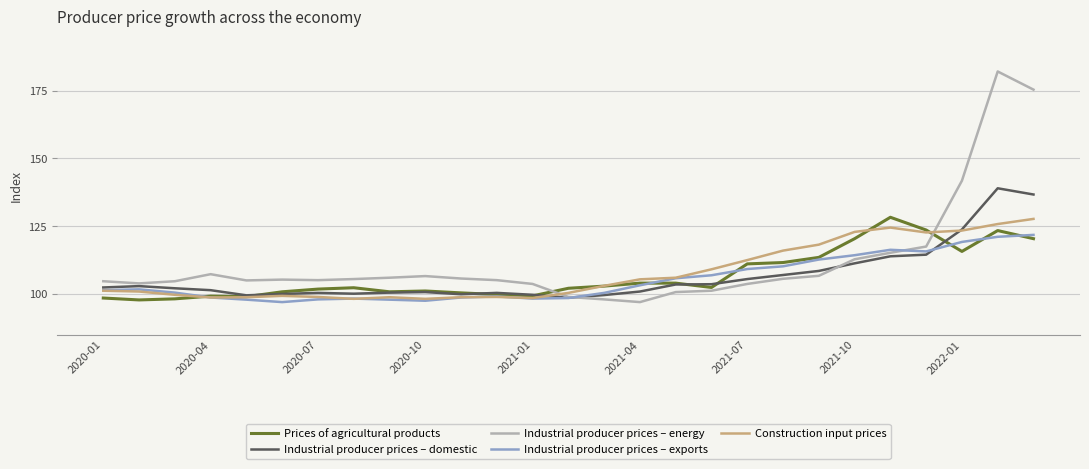

Which series ends up on top after the final intersection of Construction input prices and Industrial producer prices – exports?

Construction input prices